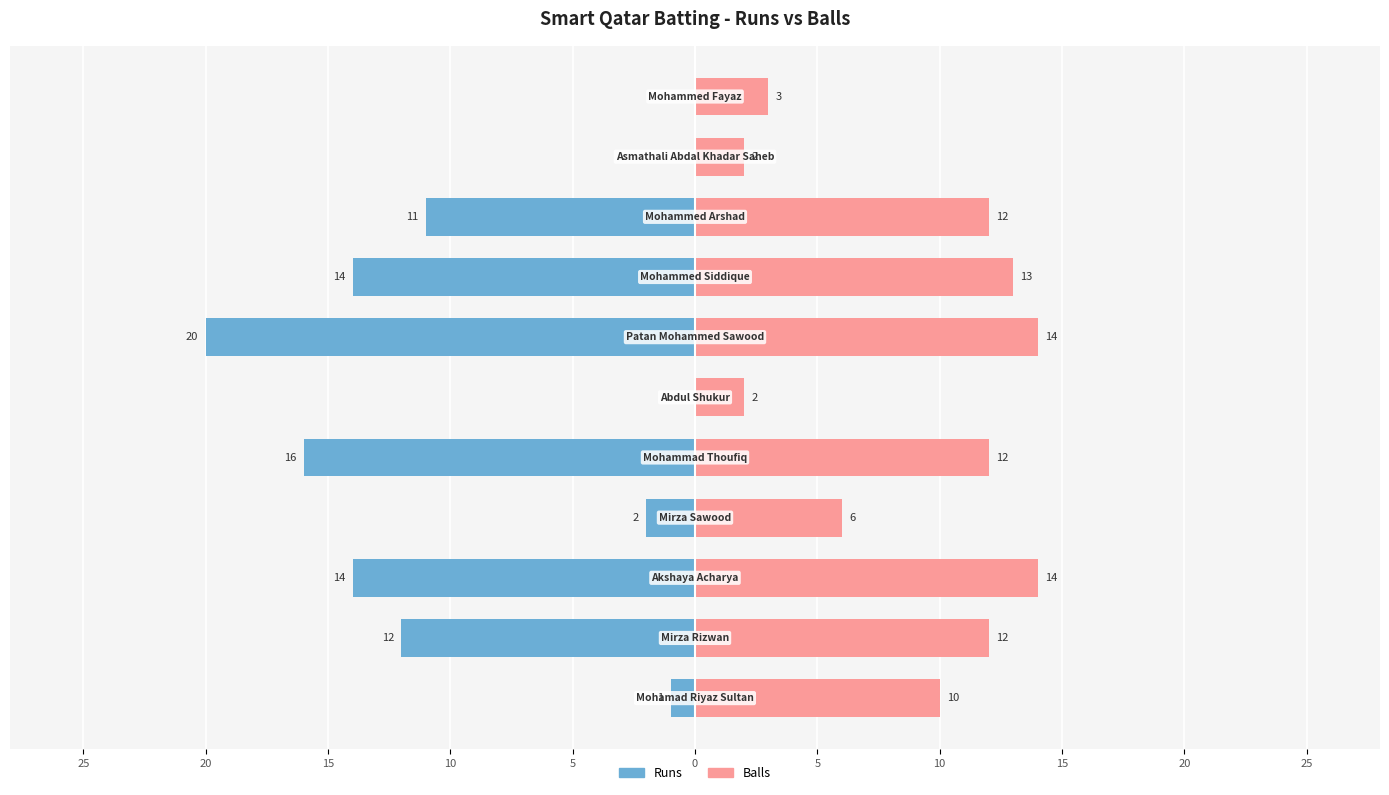

List the series in order of their overall mean, highest first.

Balls, Runs